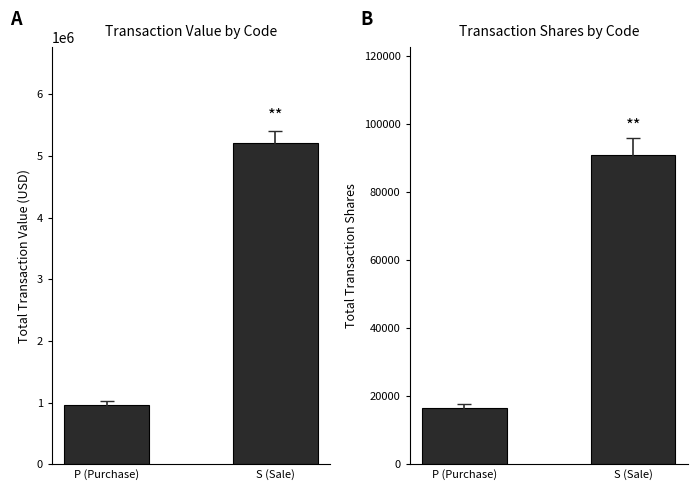

Reading left to right, list all the values displayed in this chart.

Total Transaction Value: 968358	5205993
Total Transaction Shares: 16675	90872